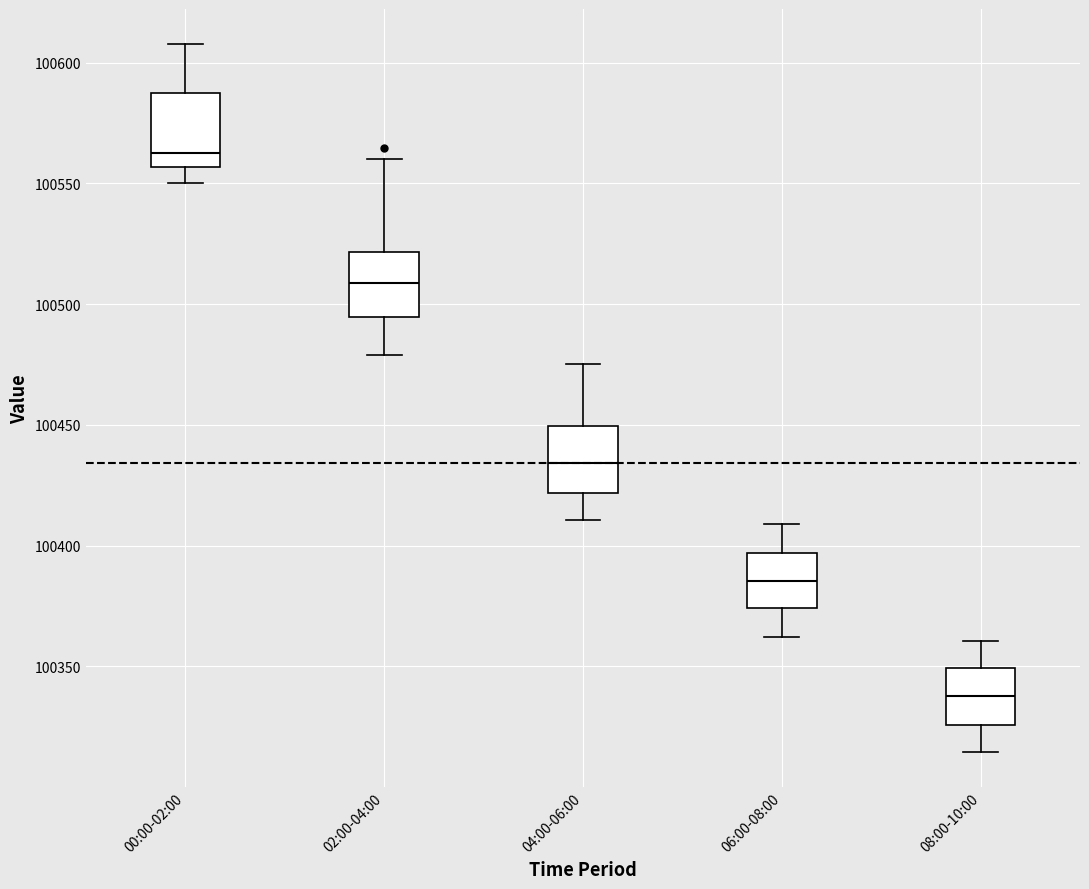

Reading left to right, transcribe this box plot: for each box, give where its median line is, the range the box spans, and where its two whiskers end, as read against the y-axis. The values are not printed on the chart, so give them approximately, as read against the axis.

00:00-02:00: median 100565, box 100555 to 100585, whiskers 100550 to 100610
02:00-04:00: median 100510, box 100495 to 100520, whiskers 100480 to 100560
04:00-06:00: median 100435, box 100420 to 100450, whiskers 100410 to 100475
06:00-08:00: median 100385, box 100375 to 100395, whiskers 100360 to 100410
08:00-10:00: median 100340, box 100325 to 100350, whiskers 100315 to 100360